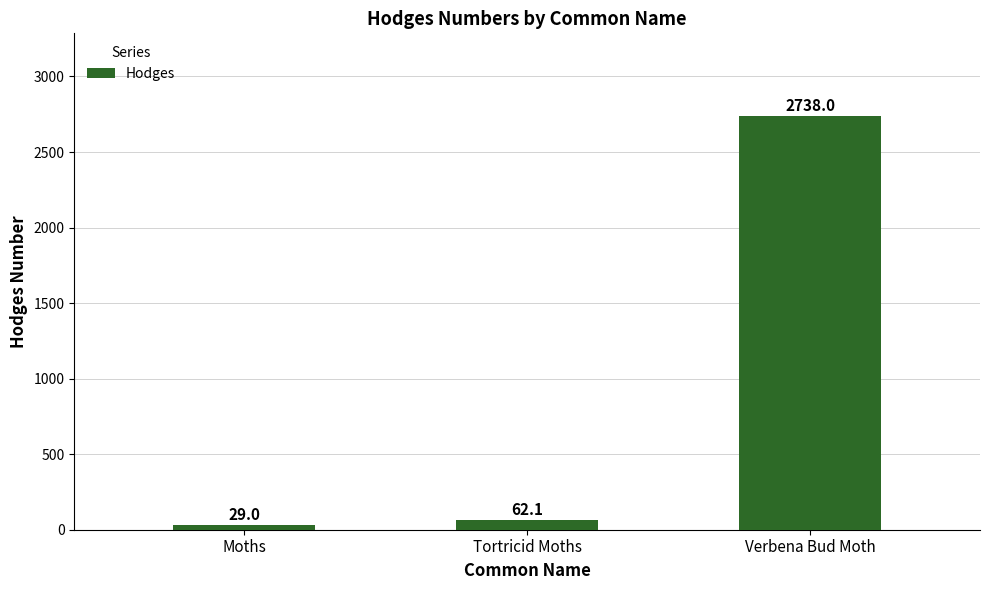

What is the sum of the values at Moths and Verbena Bud Moth?

2767.0